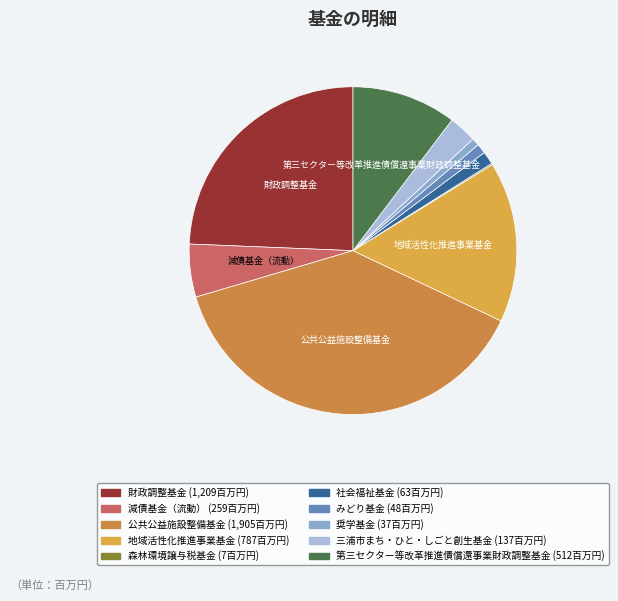

Is it true that 地域活性化推進事業基金 is 16% of the pie?

True